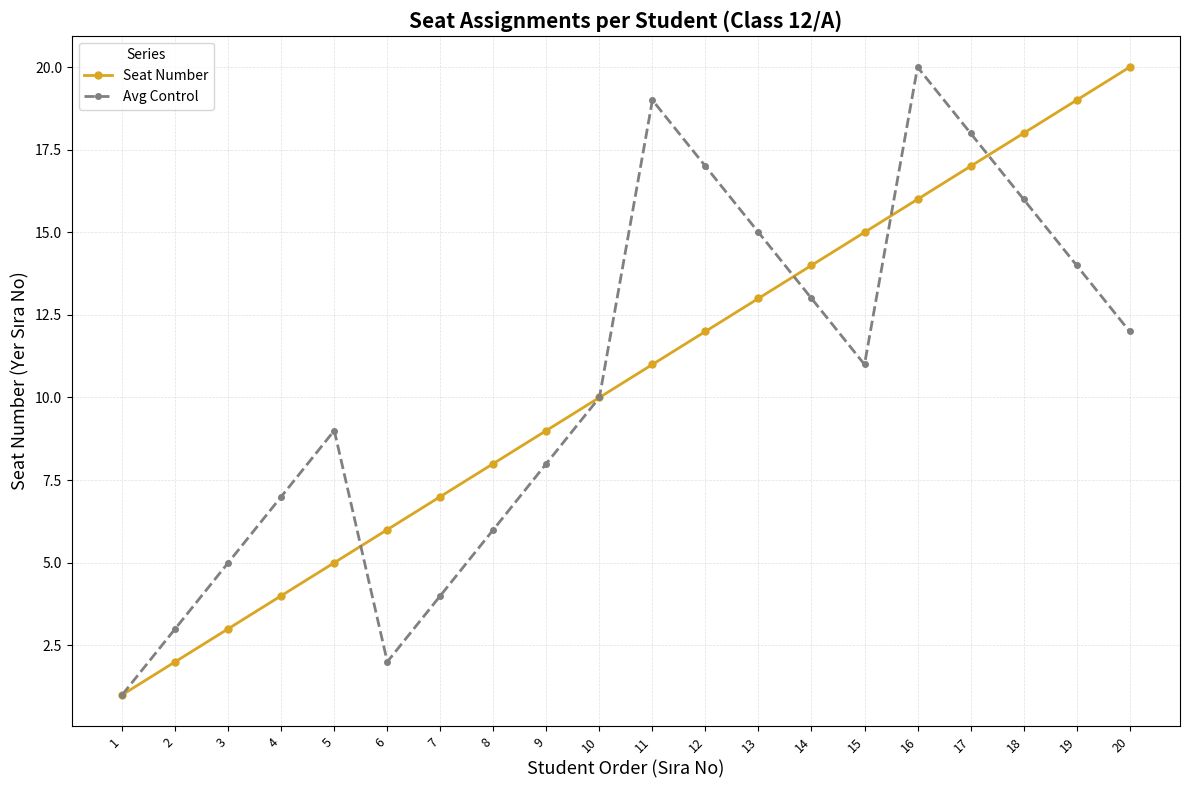

List the labels in order of Seat Number value, smallest first.

1, 2, 3, 4, 5, 6, 7, 8, 9, 10, 11, 12, 13, 14, 15, 16, 17, 18, 19, 20